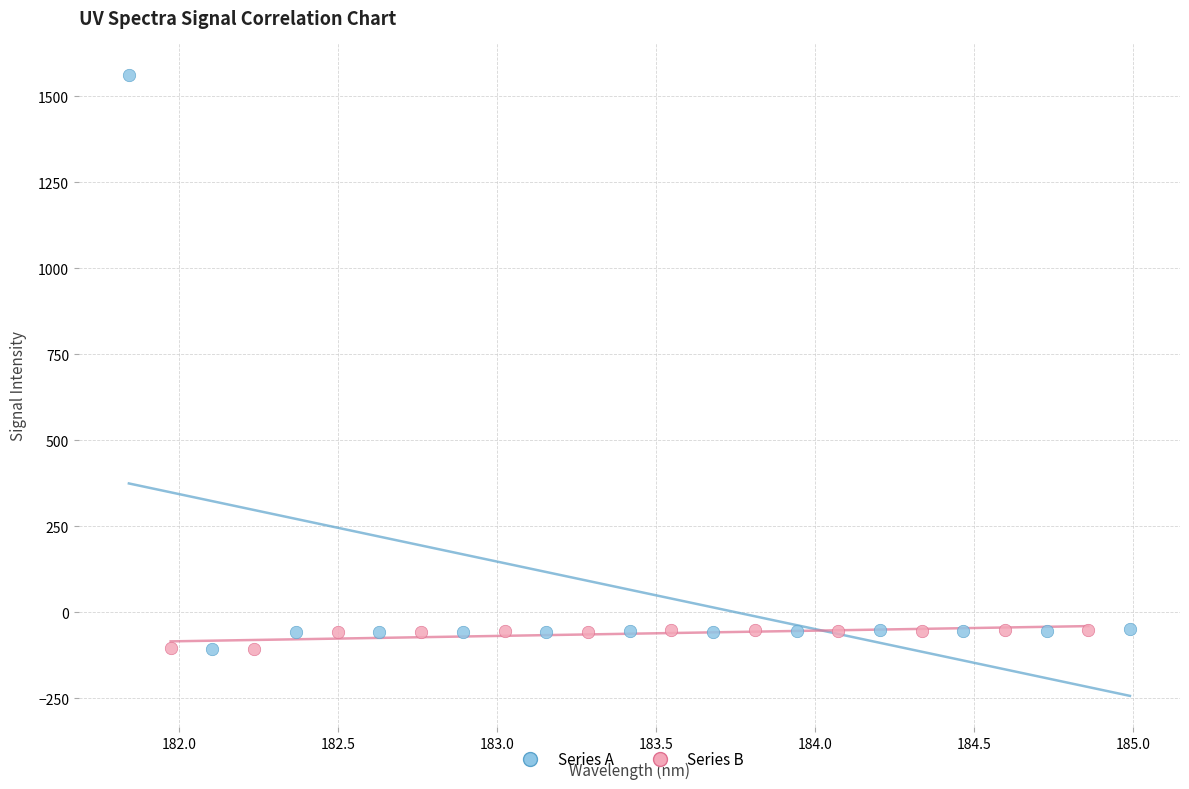

Which series has the largest Y range (max minus min)?

Series A